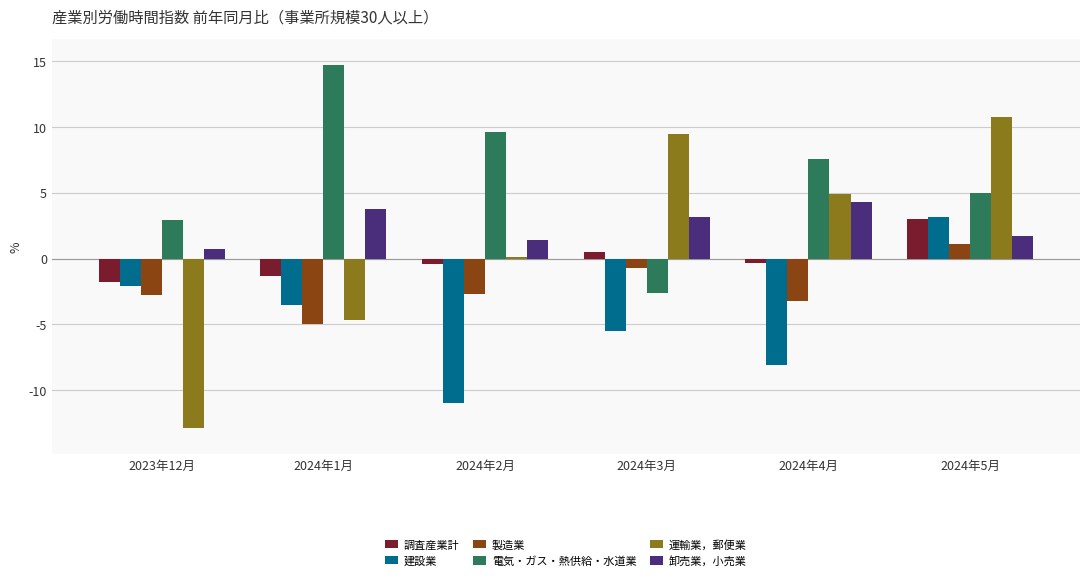

What is the difference between the second highest and minimum values in the 卸売業，小売業 series?

3.1